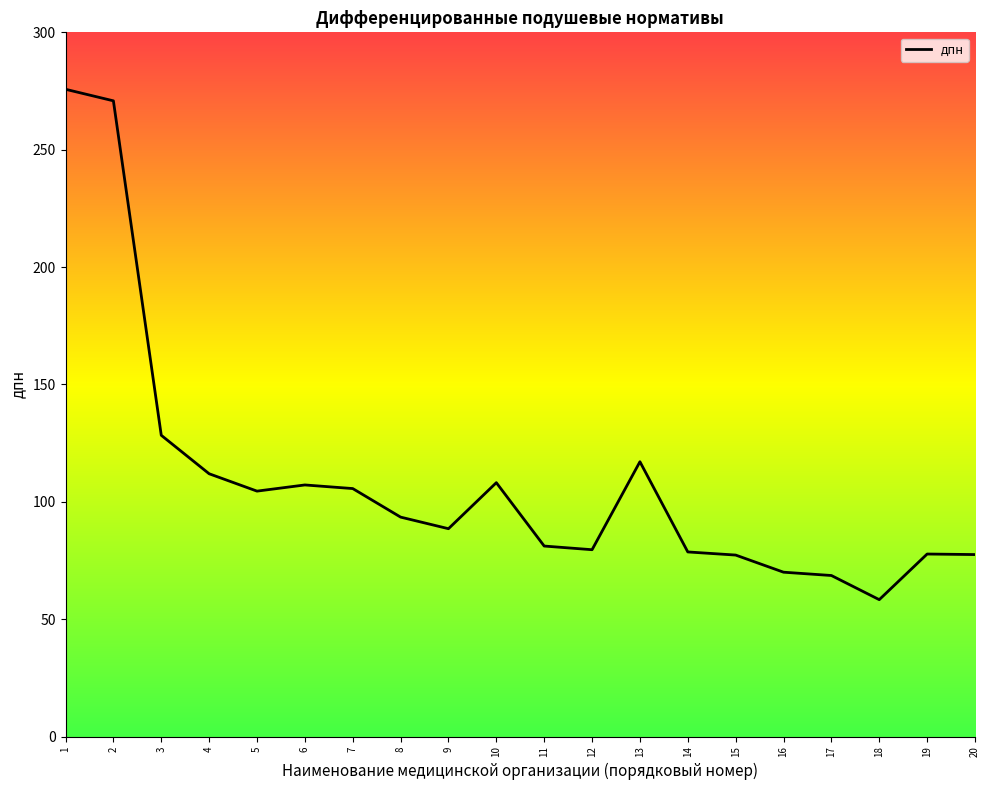

What is the sum of all values?

2180.2